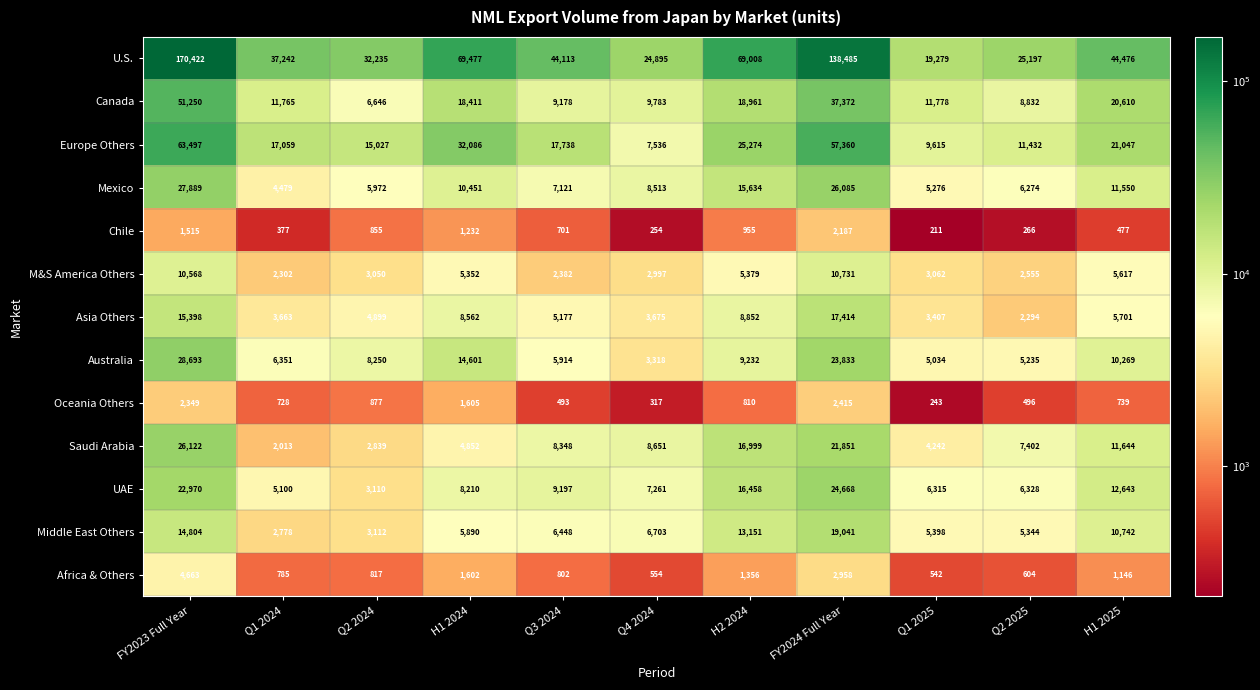

Where is M&S America Others nearest to the value 6516?

H1 2025